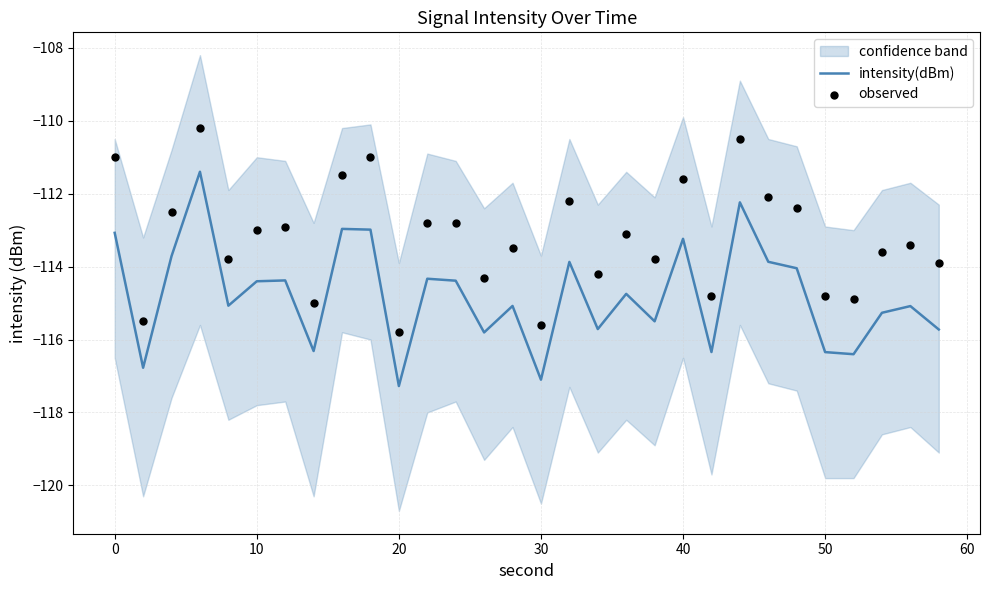

Which series has the widest spread of Y values?

intensity(dBm)